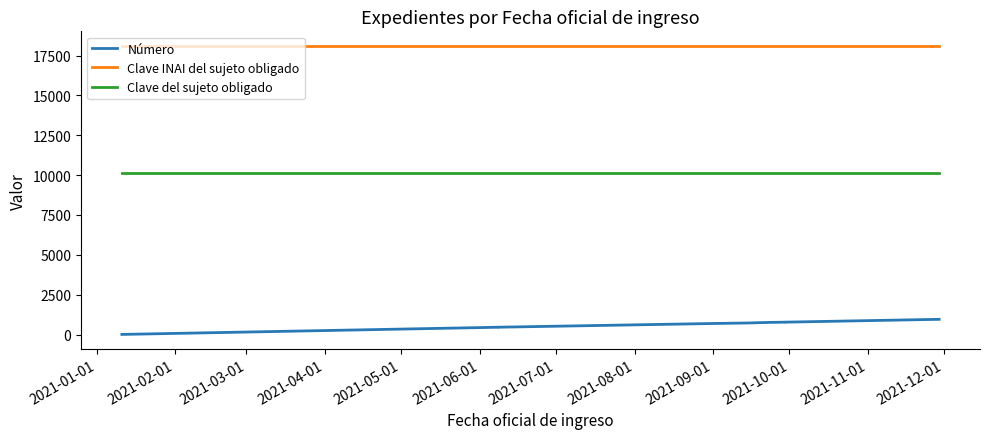

List the series in order of their overall mean, lowest first.

Número, Clave del sujeto obligado, Clave INAI del sujeto obligado